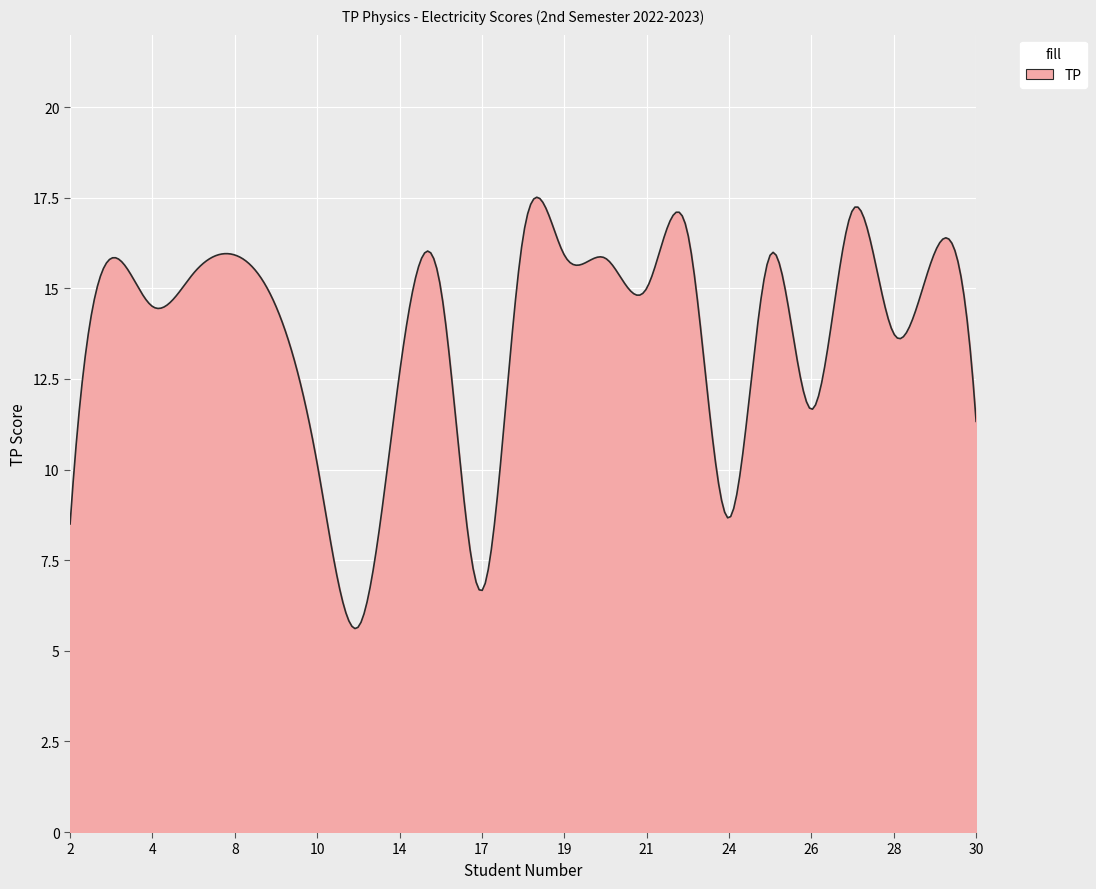

What is the greatest value displayed?

17.5